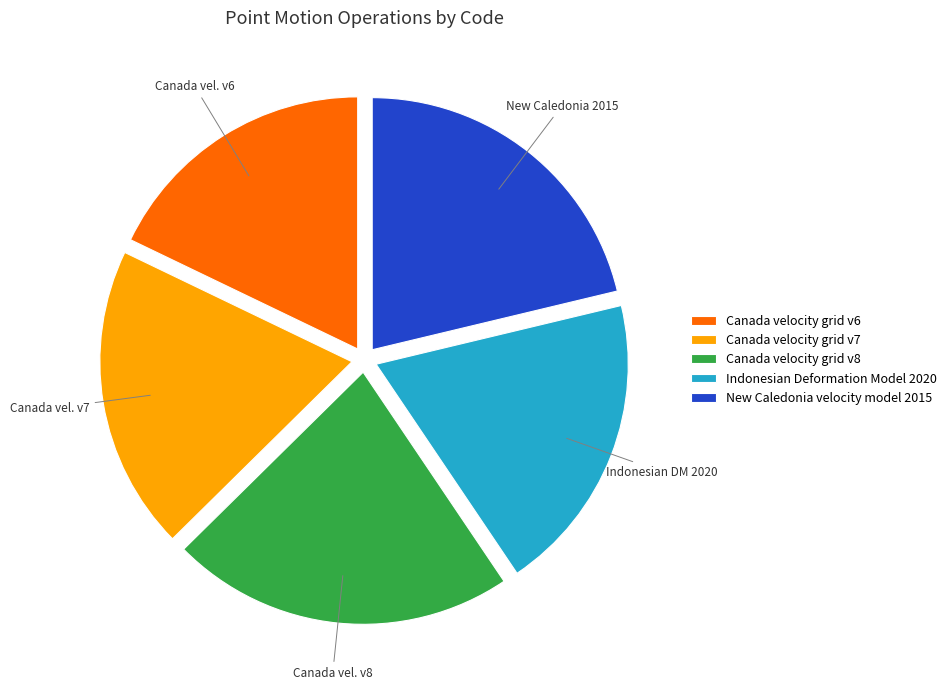

Is there a majority slice in this chart?

No